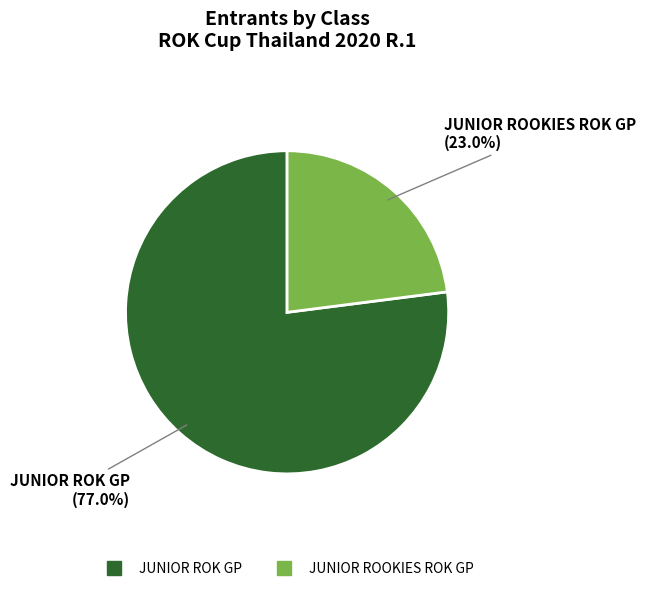

Is there any slice that represents more than half of the pie?

Yes